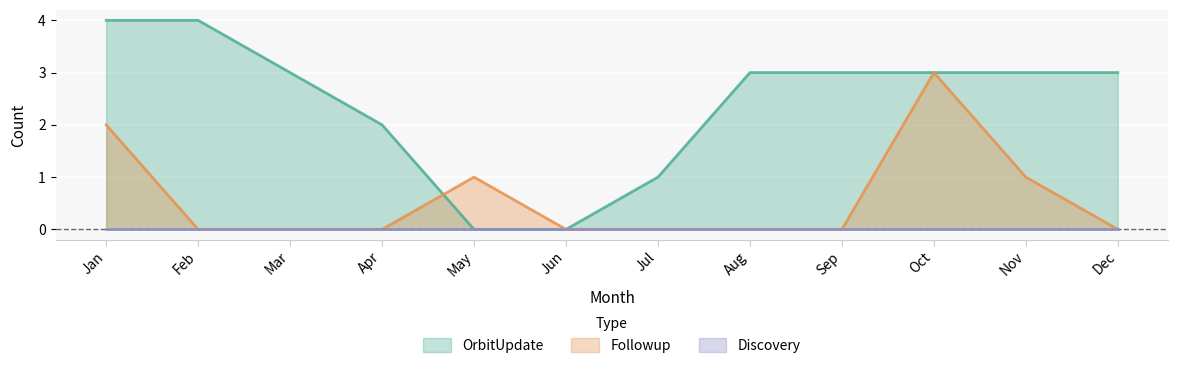

Between Aug and Sep, which series saw the biggest shift?

OrbitUpdate